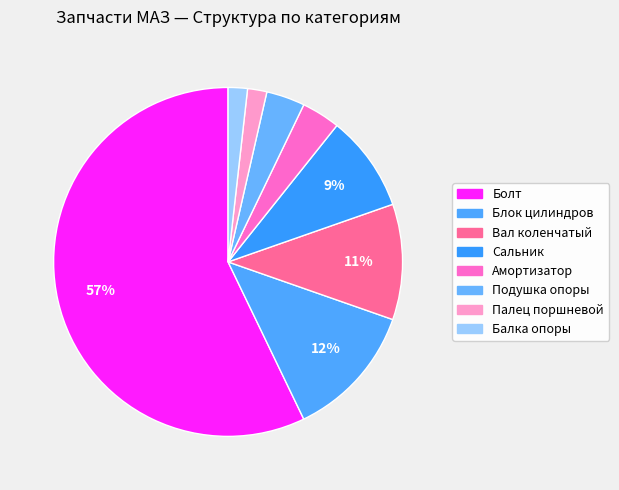

To the nearest percent, what is the average slice percentage?

12%